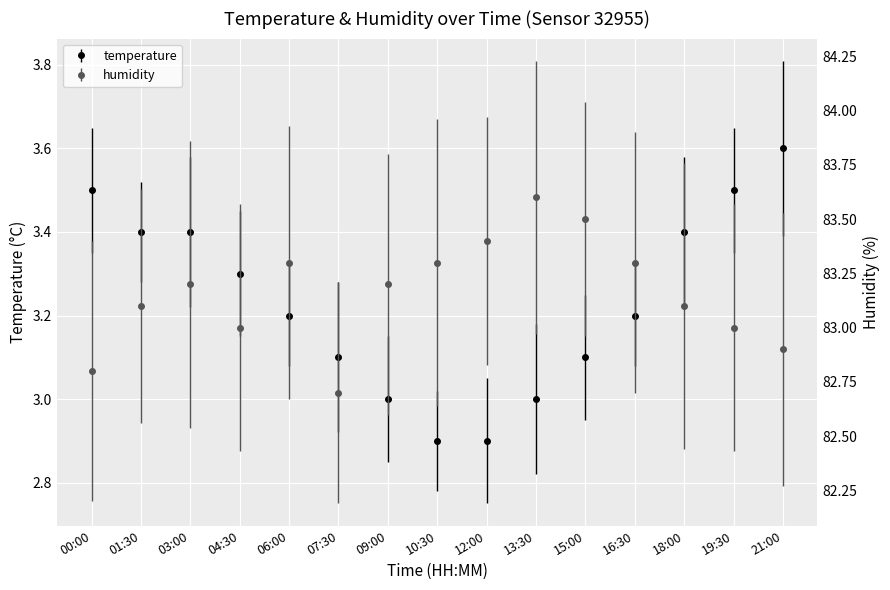

What is the label of the 1st point from the right?

21:00